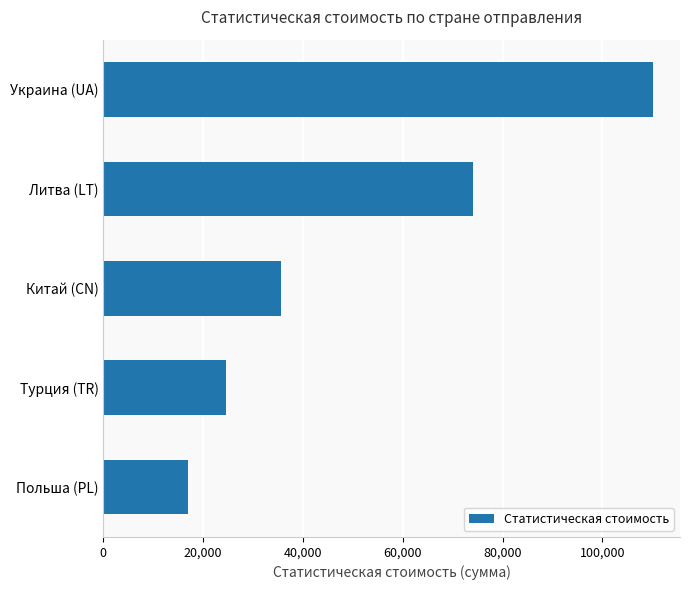

Is it true that the value at Польша (PL) is 9415.3?

False